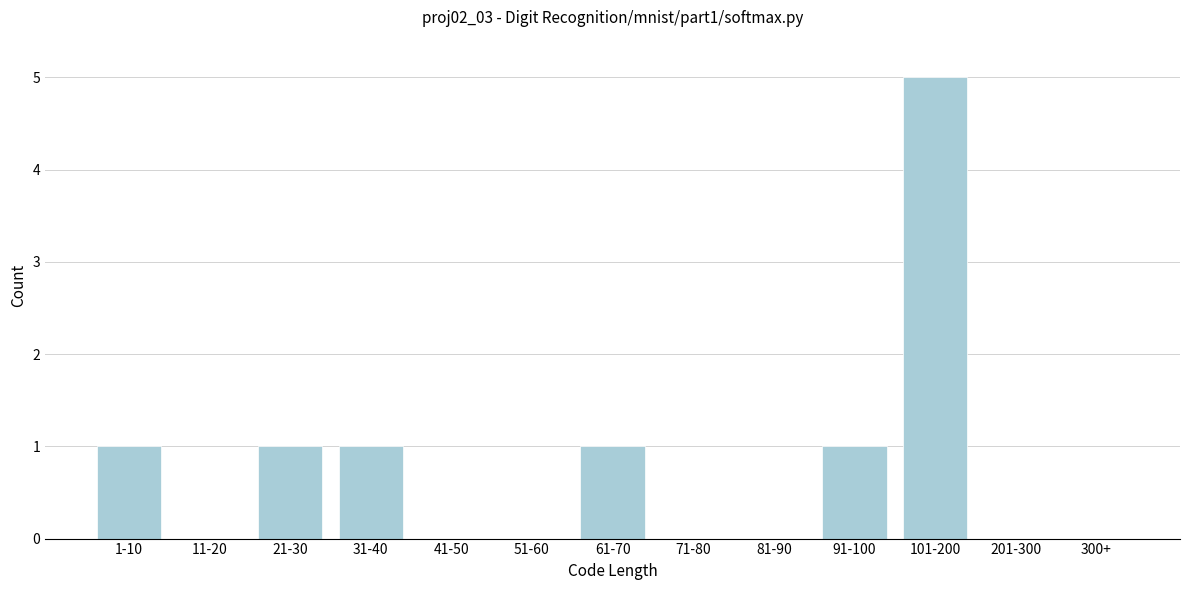

Reading left to right, what are all the values shown in this chart?

1-10=1	11-20=0	21-30=1	31-40=1	41-50=0	51-60=0	61-70=1	71-80=0	81-90=0	91-100=1	101-200=5	201-300=0	300+=0